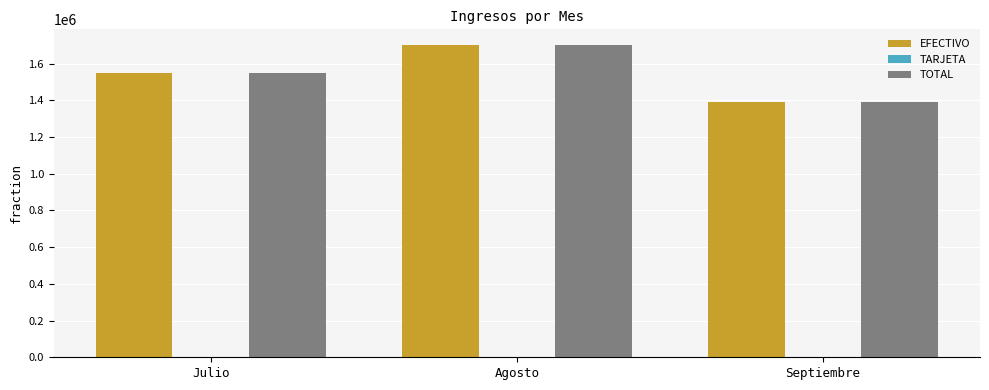

What is the average value of the TOTAL series?

1547613